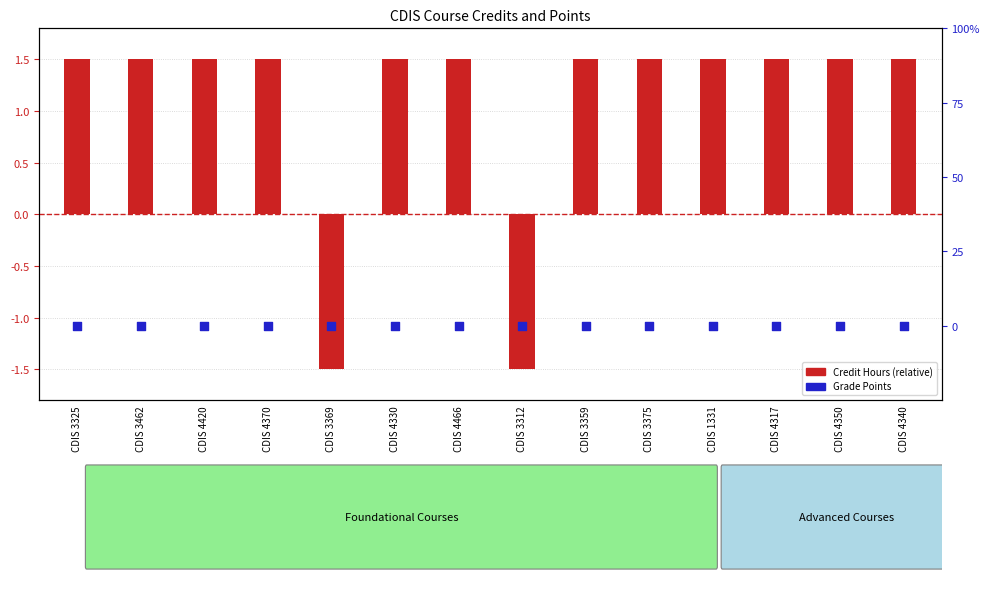

What are all the series names shown in the legend?

Credit Hours (relative), Grade Points